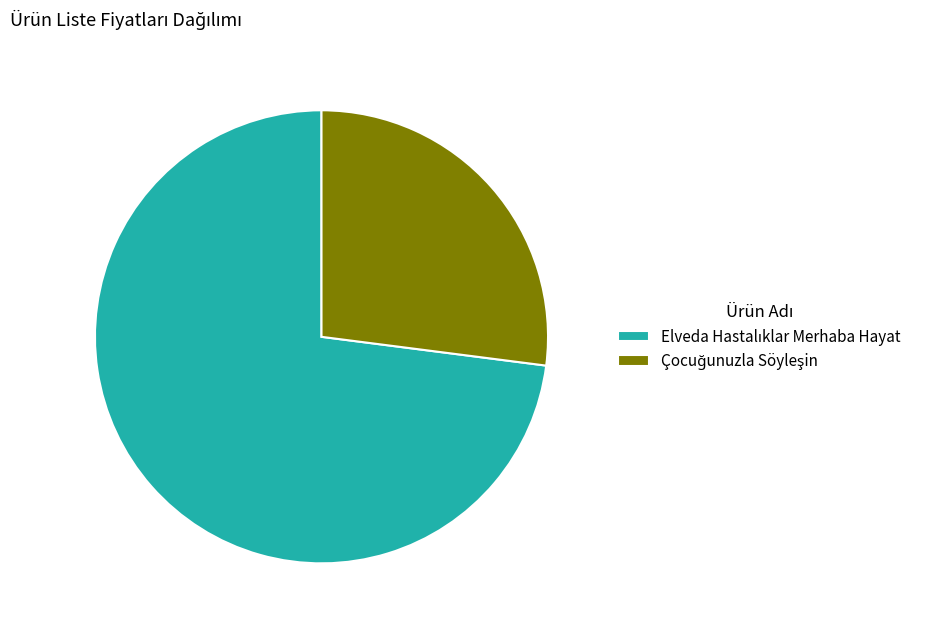

Is there a majority slice in this chart?

Yes